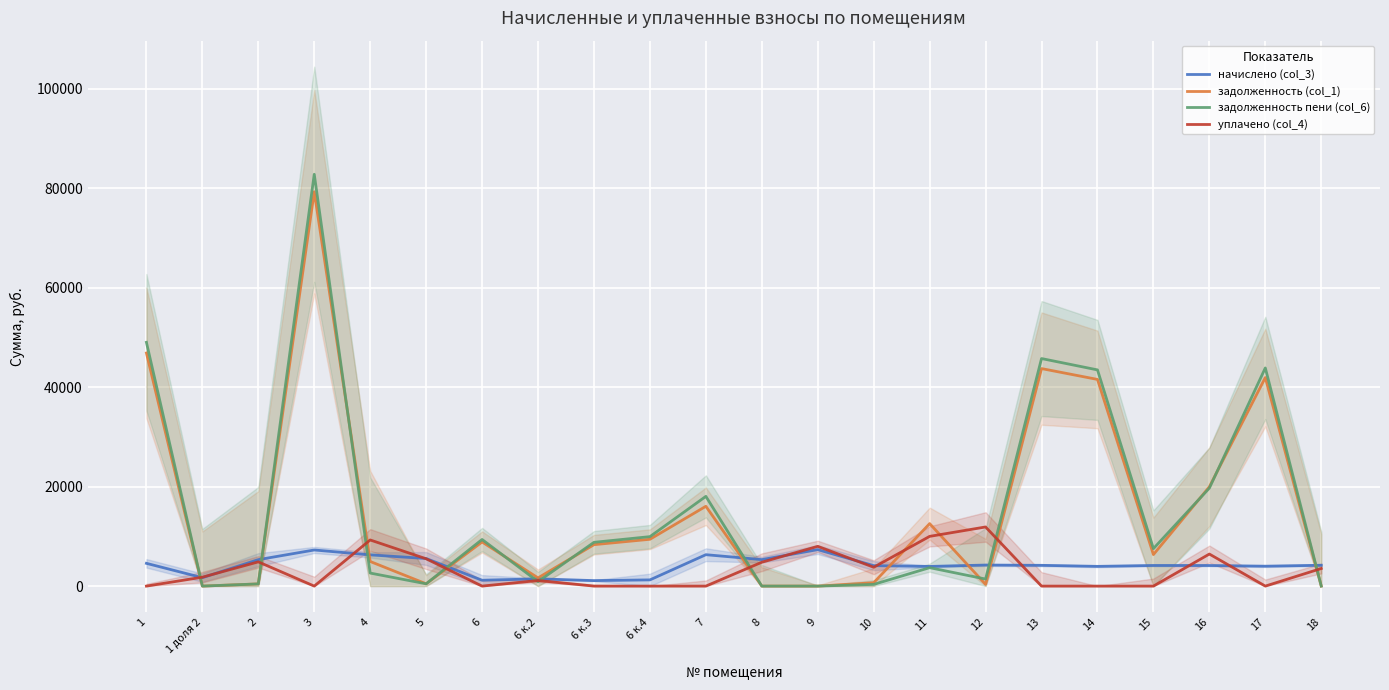

True or false: уплачено (col_4) and начислено (col_3) intersect in this chart.

True